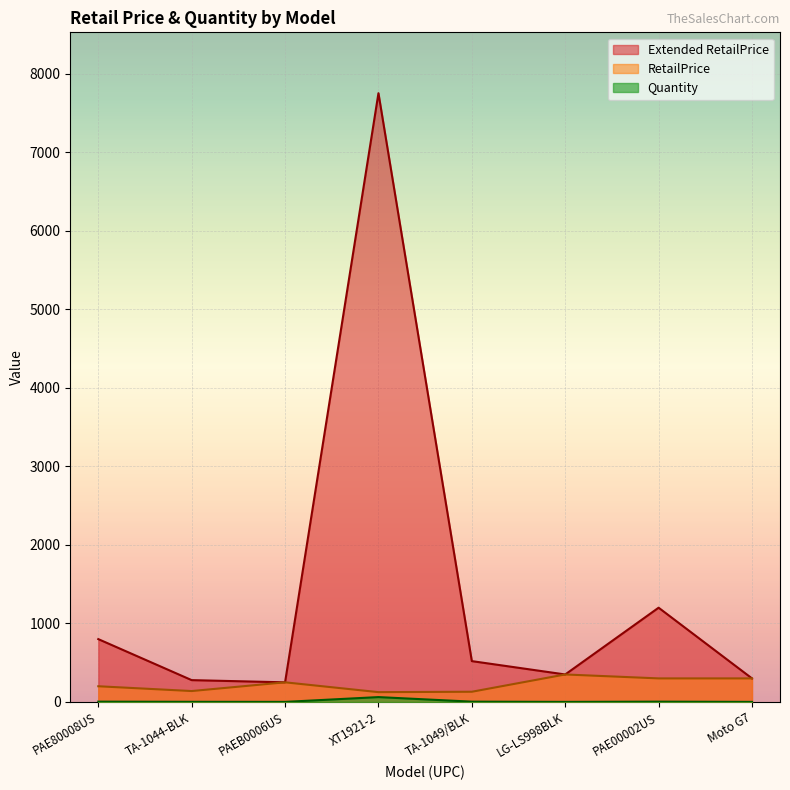

At which label does RetailPrice reach its peak?

LG-LS998BLK